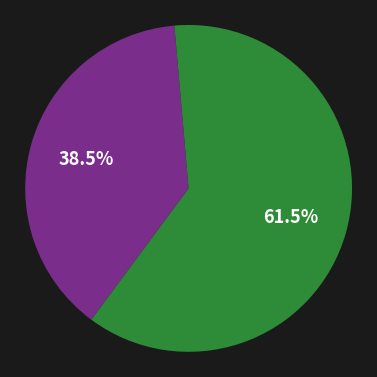

Is there any slice that represents more than half of the pie?

Yes